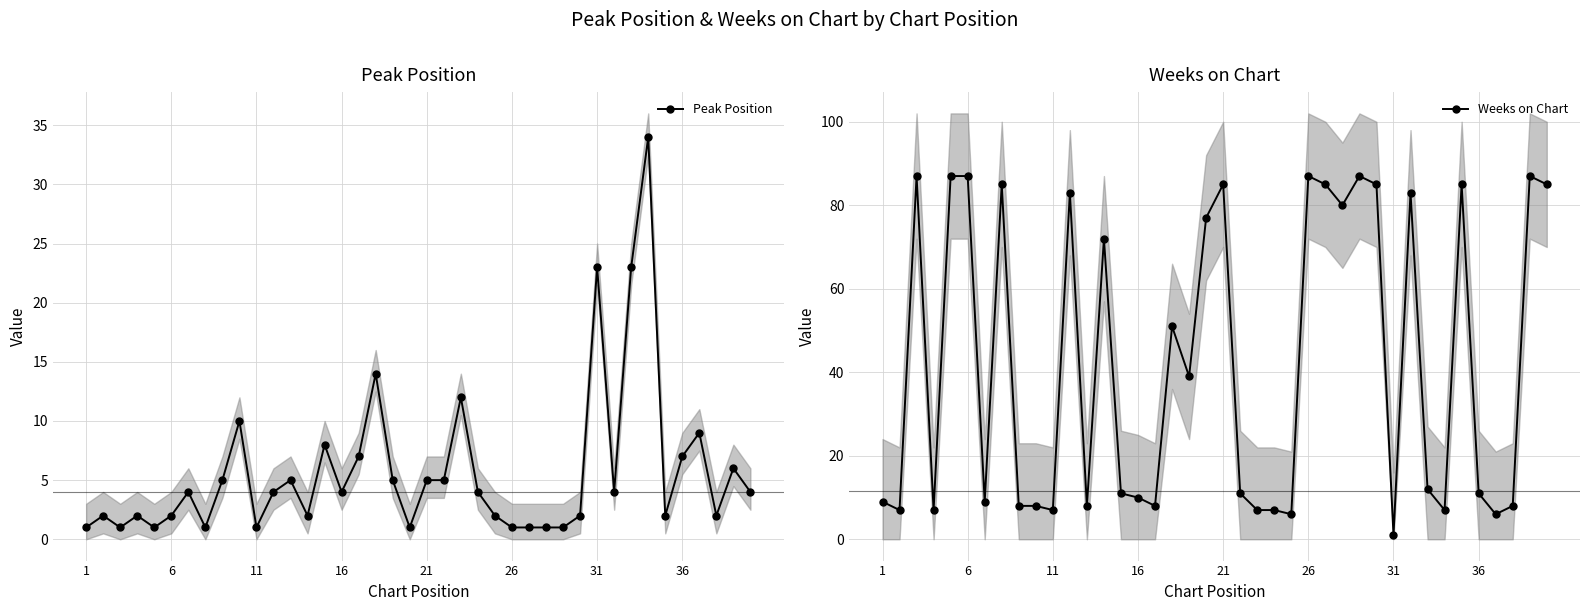

What are all the series names shown in the legend?

Peak Position, Weeks on Chart